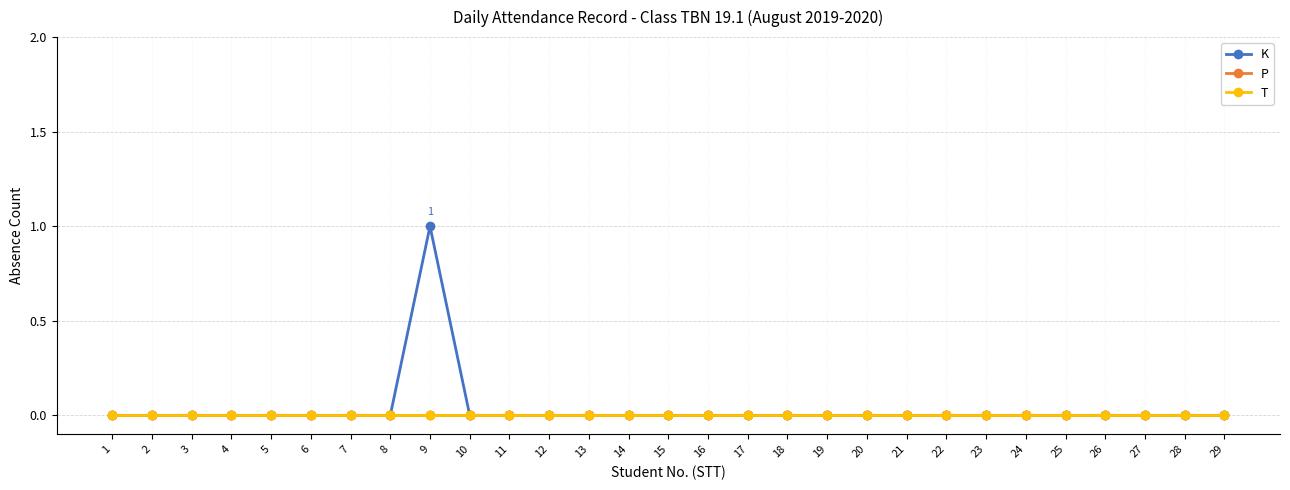

Which category has the lowest value in the K series?

1